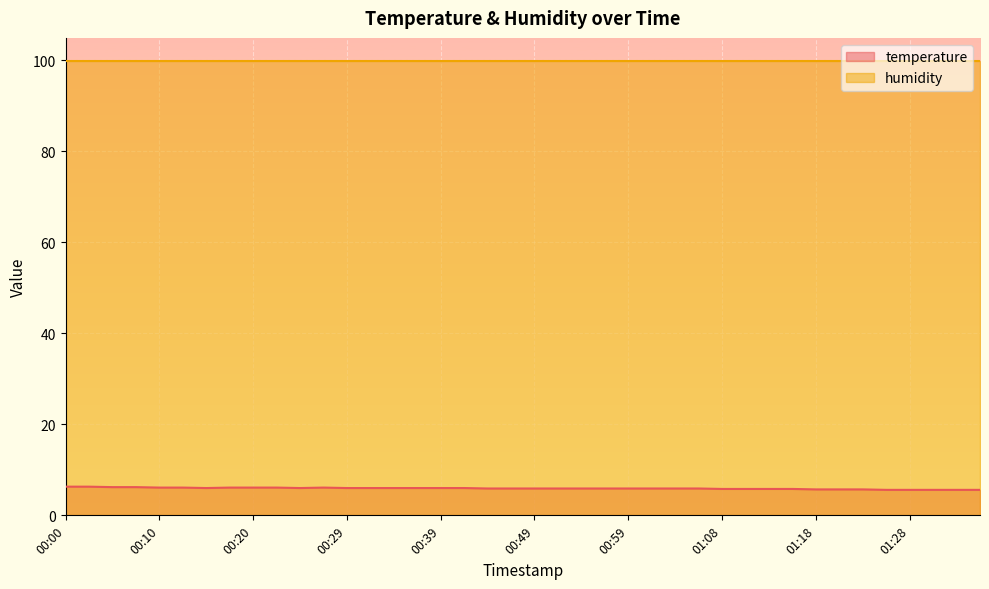

How many points are higher than both their immediate neighbors (excluding endpoints)?

1